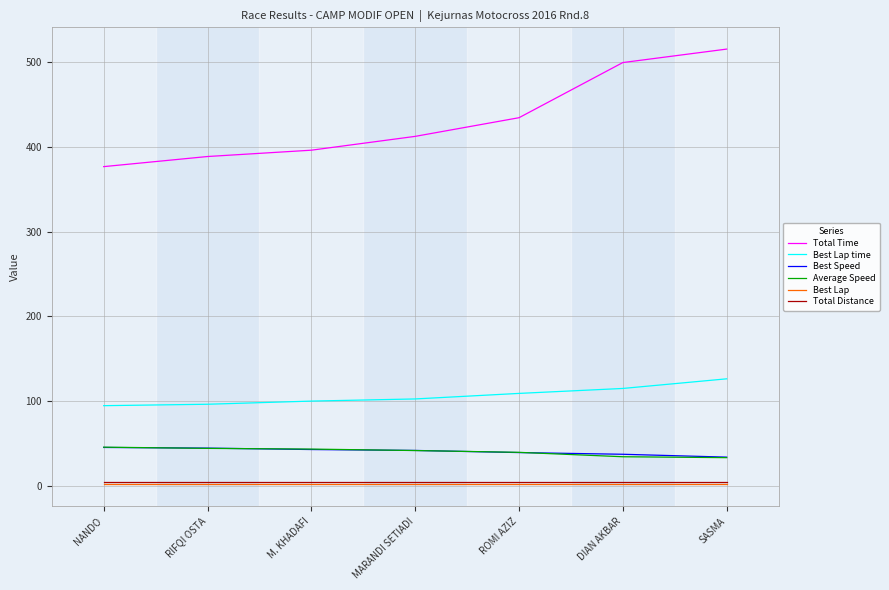

True or false: Total Distance and Total Time cross at least once.

False